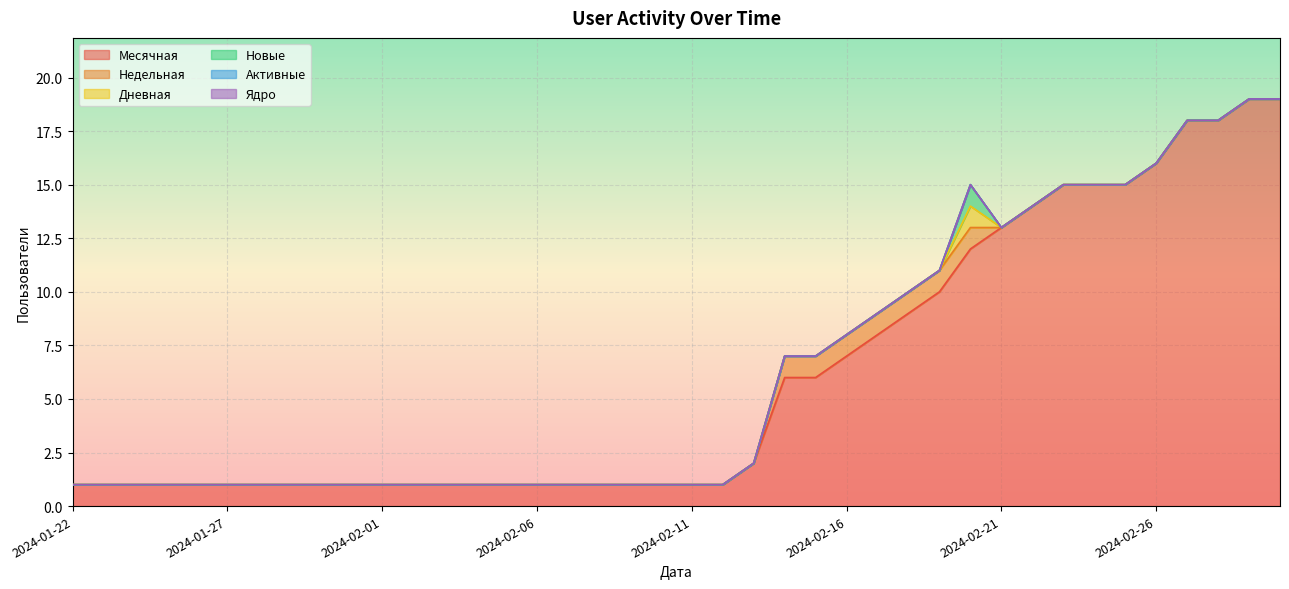

At which category does the chart reach its minimum across all series?

2024-01-22